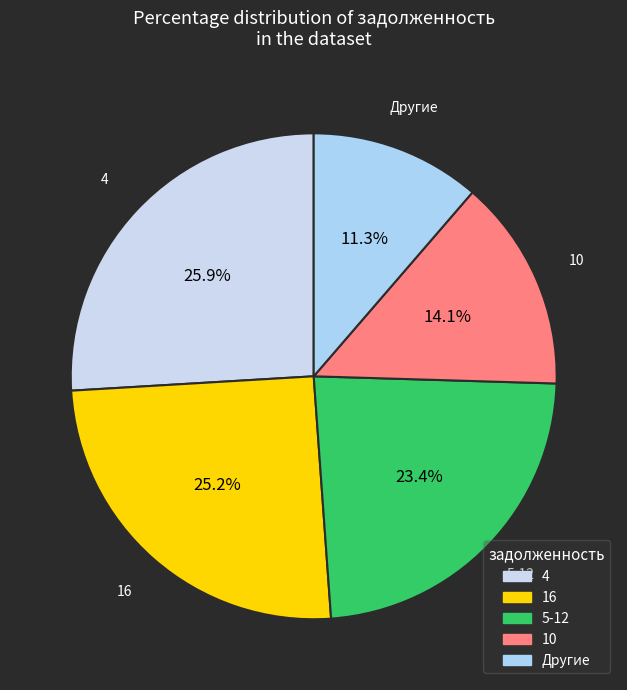

How many segments does this pie chart have?

5